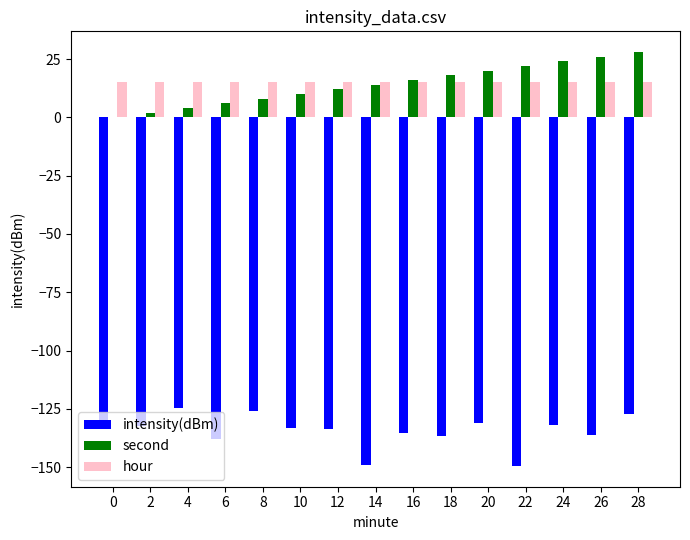

What is the sum of the intensity(dBm) values at 20 and 8?

-256.9